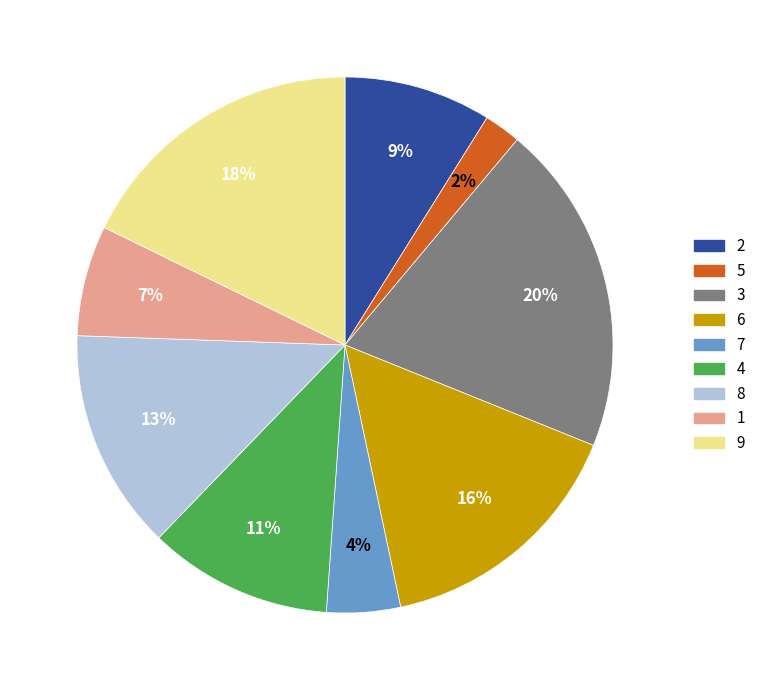

Do 9 and 6 together represent more than half of the pie?

No